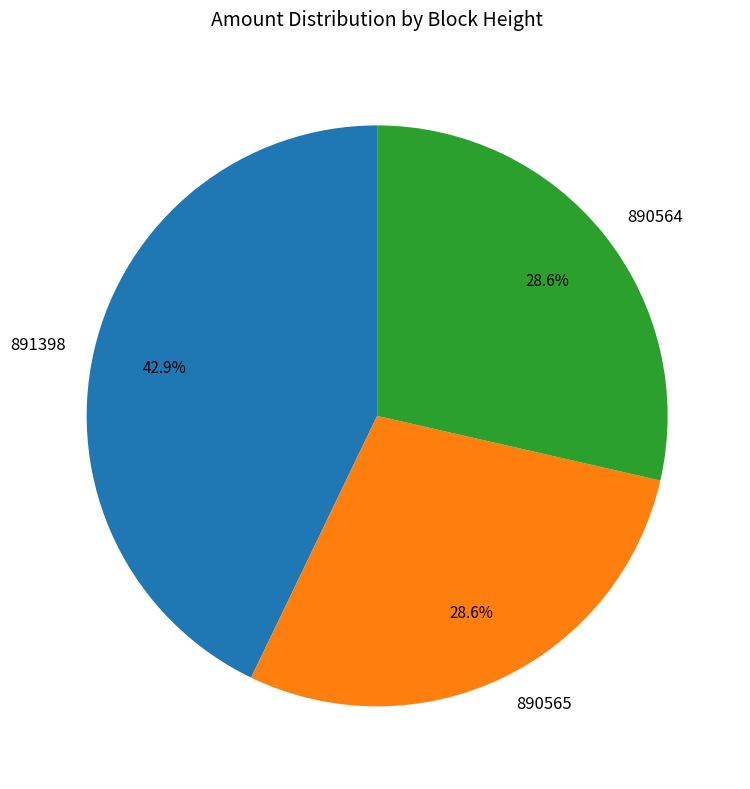

Is the sum of 890565 and 891398 greater than half?

Yes